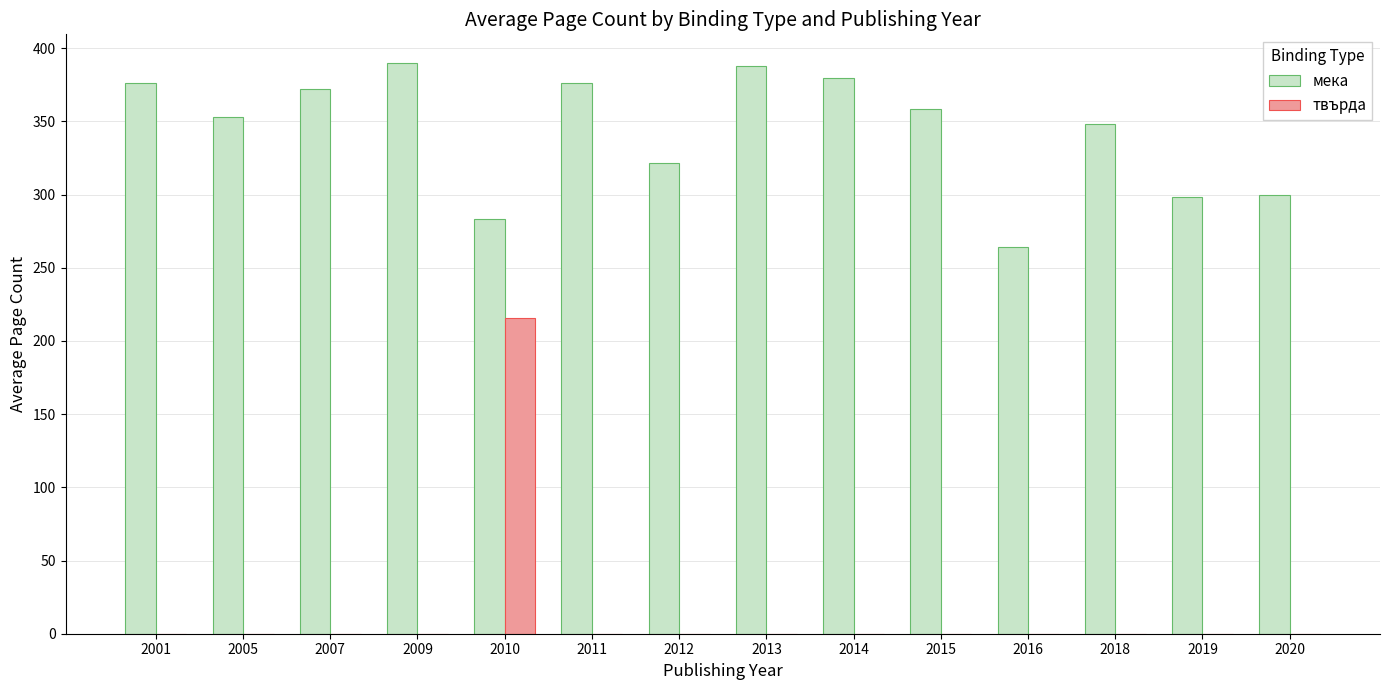

The value of твърда at 2016 is 89.9. True or false?

False